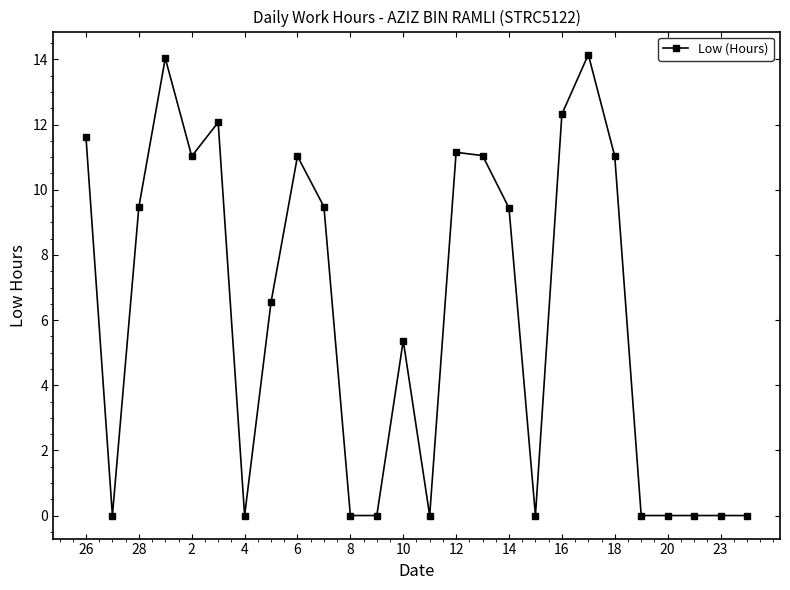

What is the value of the 17th point from the left?

9.4